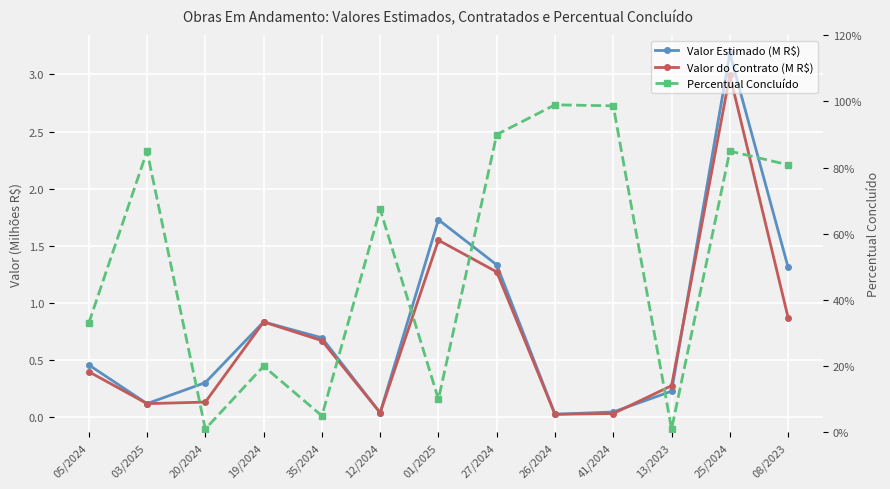

Which series has the widest spread of values?

Valor Estimado (M R$)